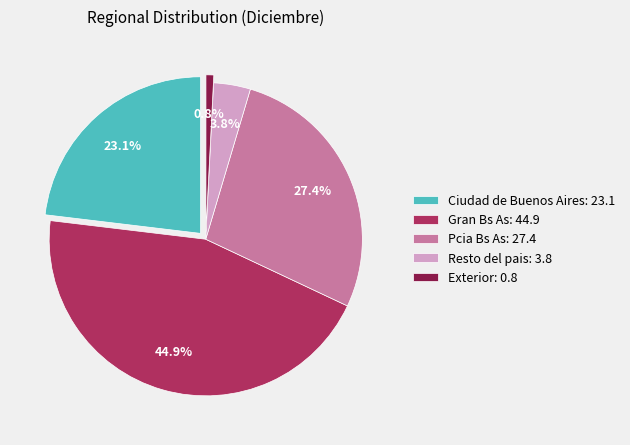

Which category has the biggest portion of the pie?

Gran Bs As